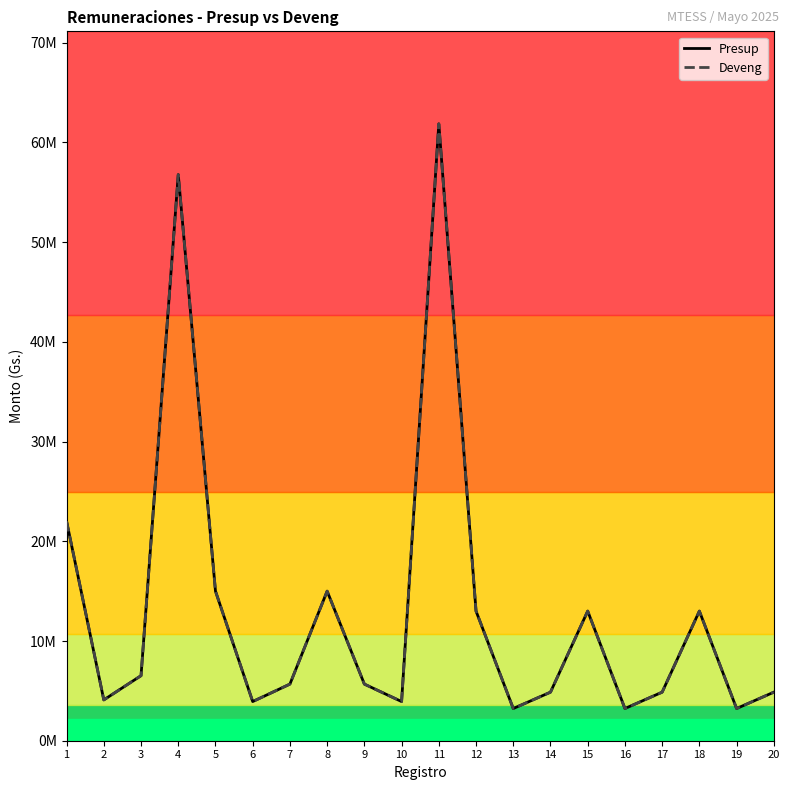

Is this an area chart (filled region under the line)?

No